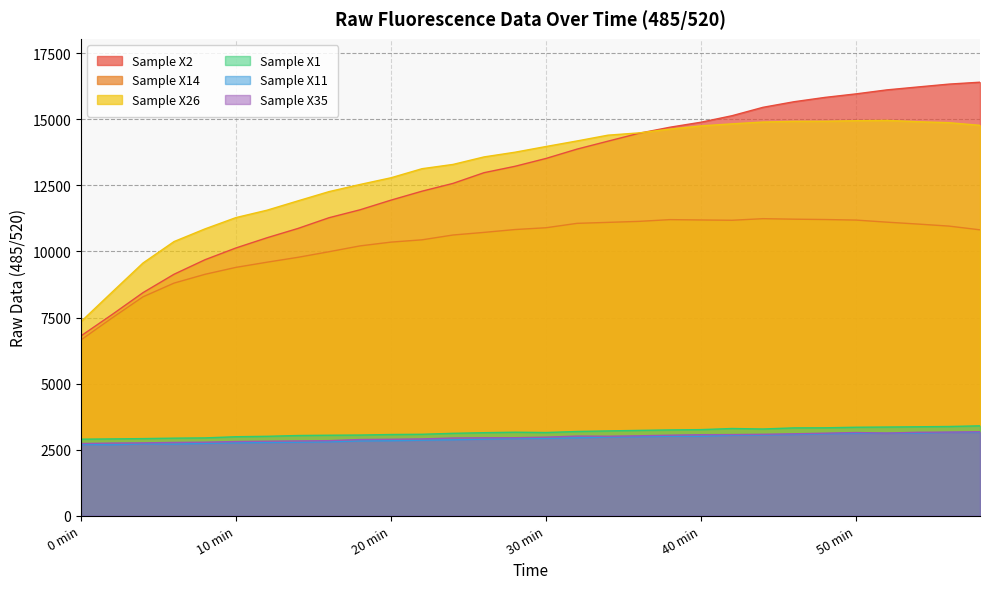

Does the chart display data point markers on the line(s)?

No